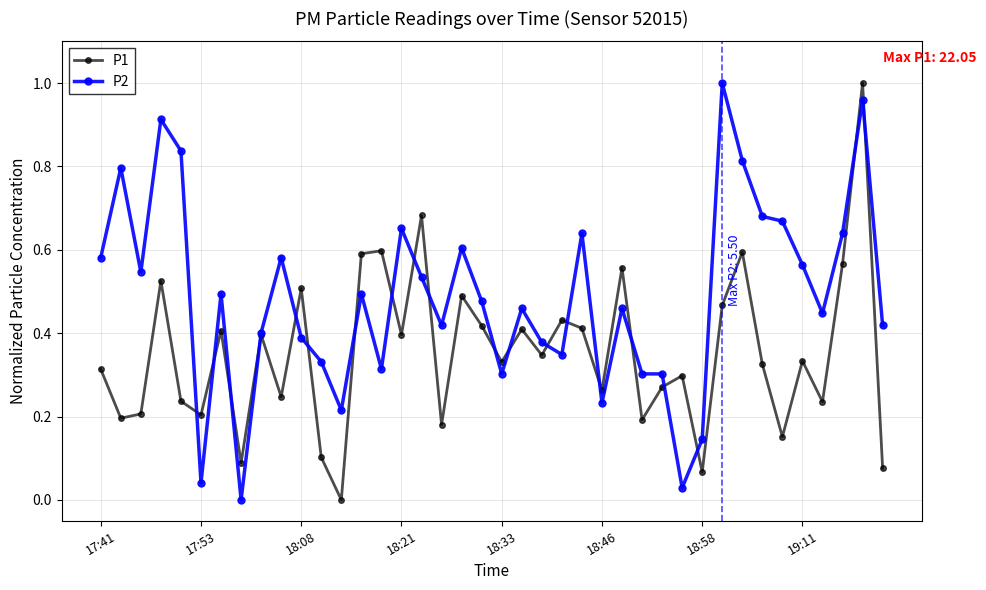

Which series has the largest total across all categories?

P2